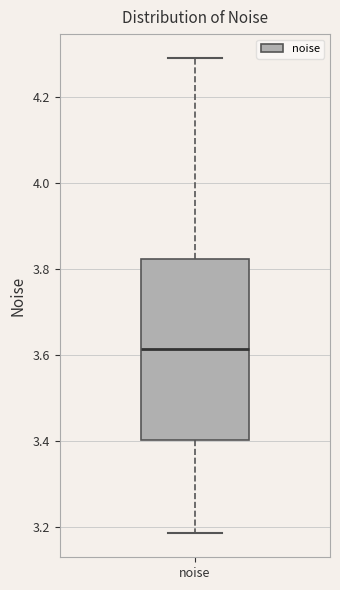

Read this box plot against the y-axis: the position of the median line, the range covered by the box, and the ends of both whiskers. The values are not printed on the chart, so give them approximately, as read against the axis.

median 3.62, box 3.40 to 3.82, whiskers 3.18 to 4.28